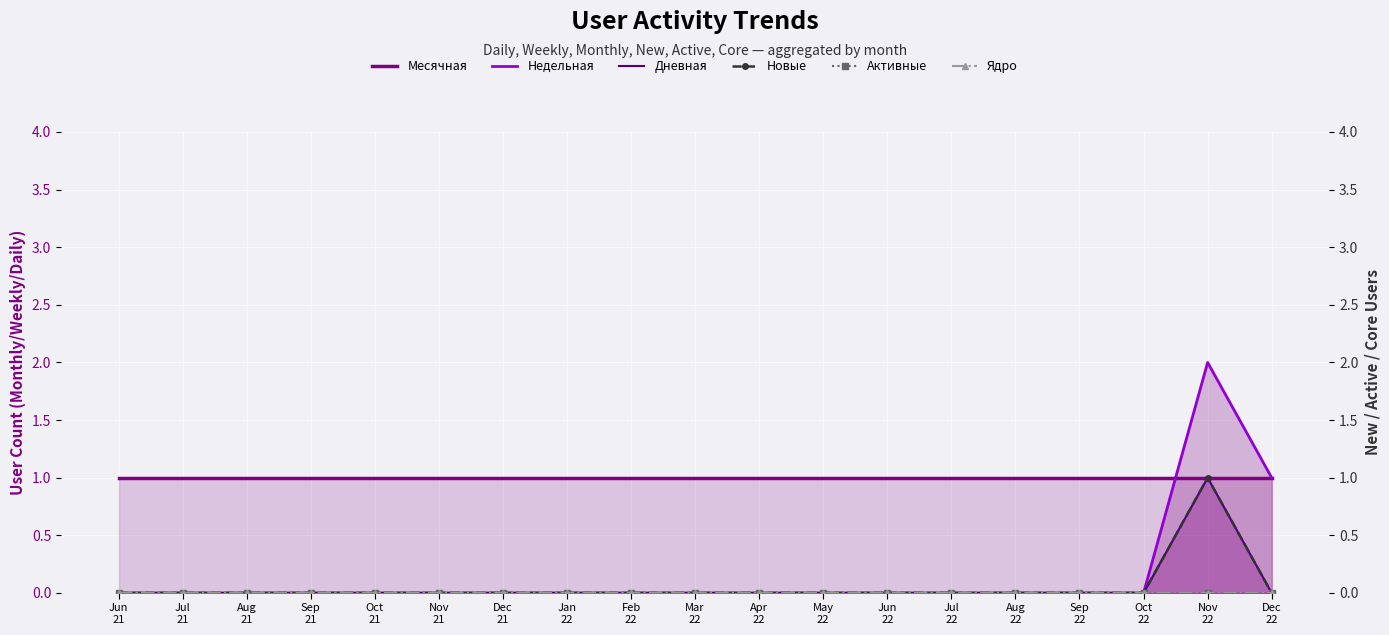

The Недельная series shows 0 at Aug
21. True or false?

True